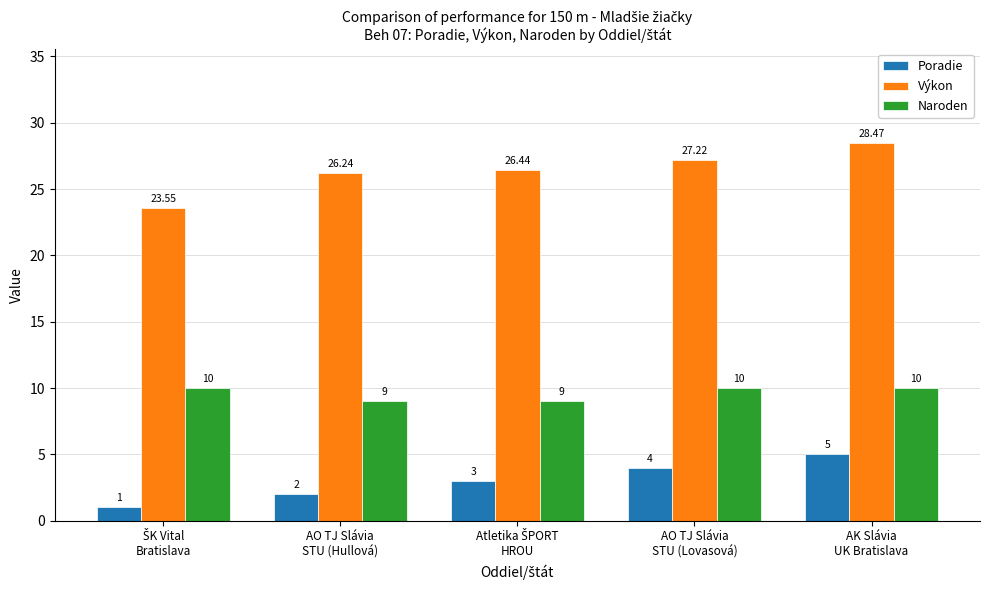

What is the label of the 4th bar from the right?

AO TJ Slávia
STU (Hullová)